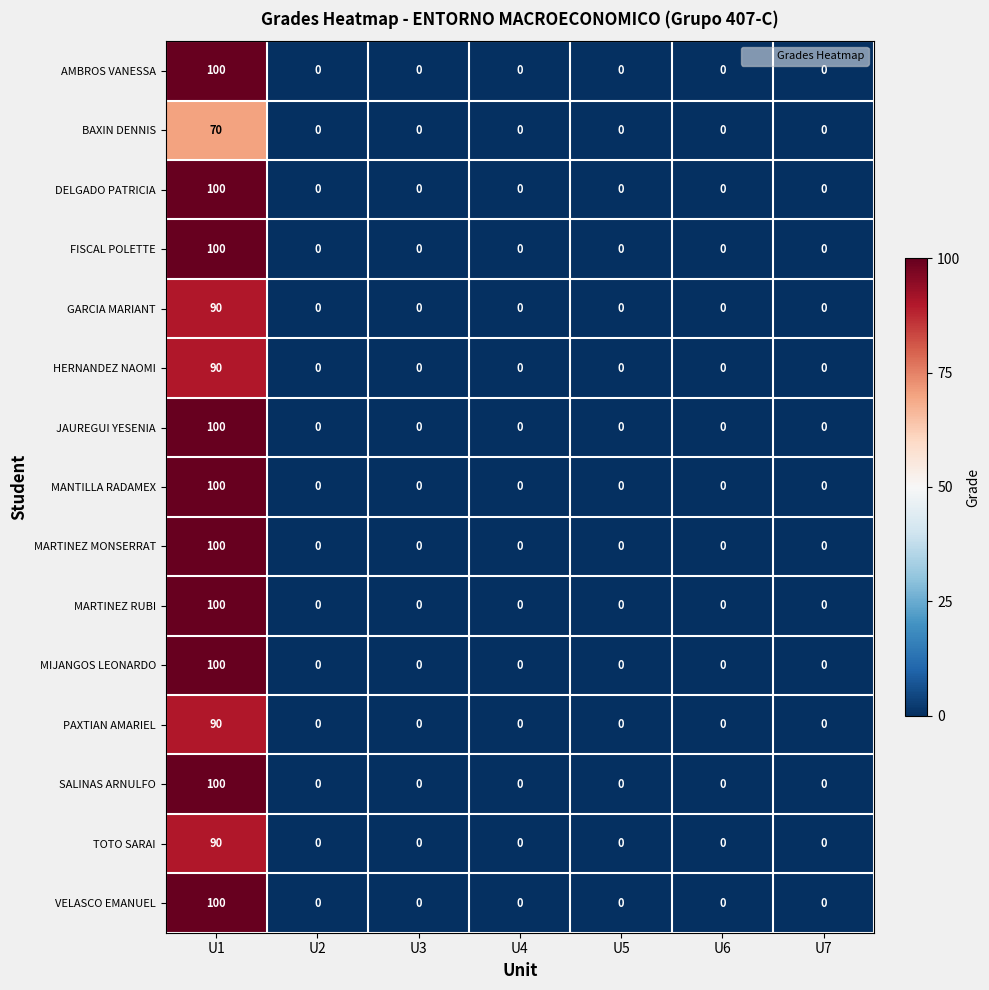

The MANTILLA RADAMEX series shows -45 at U6. True or false?

False